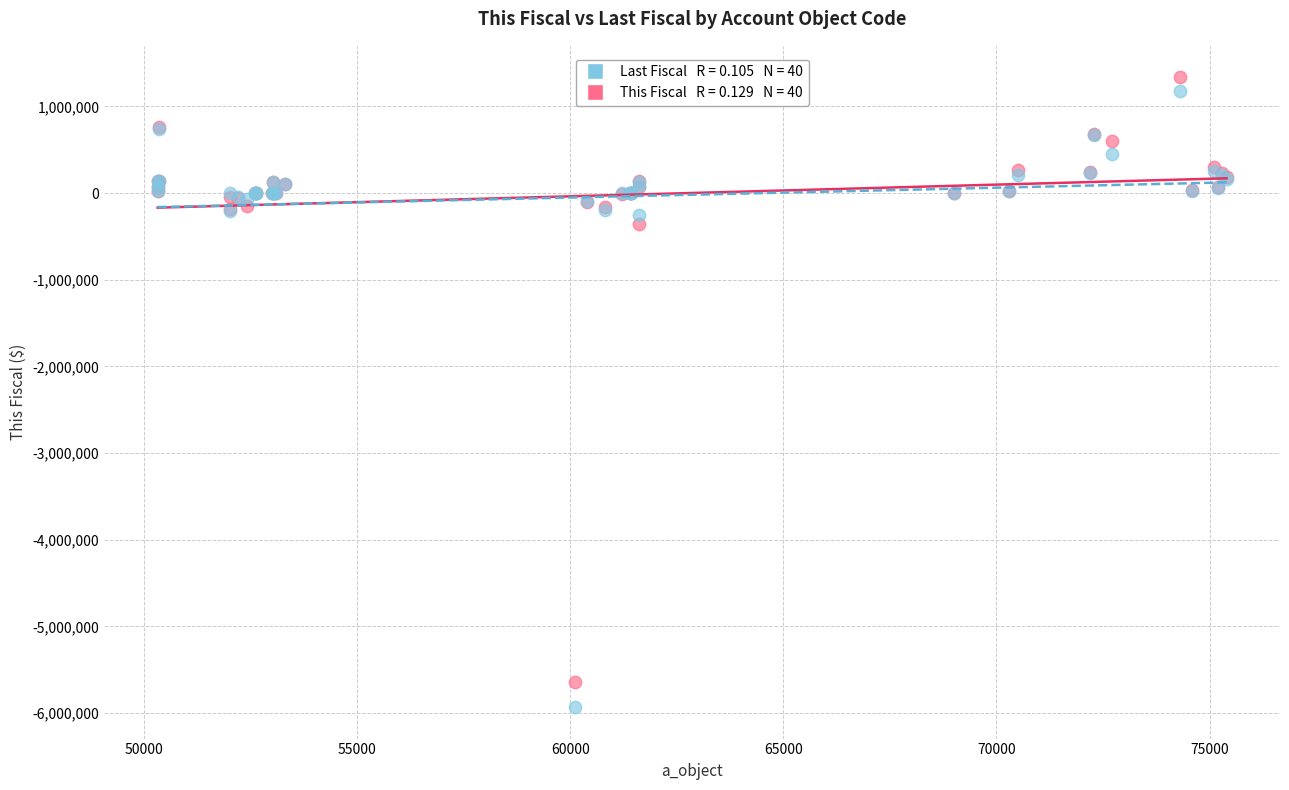

Across all series, what Y value is closest to -2297316?

-352971.3